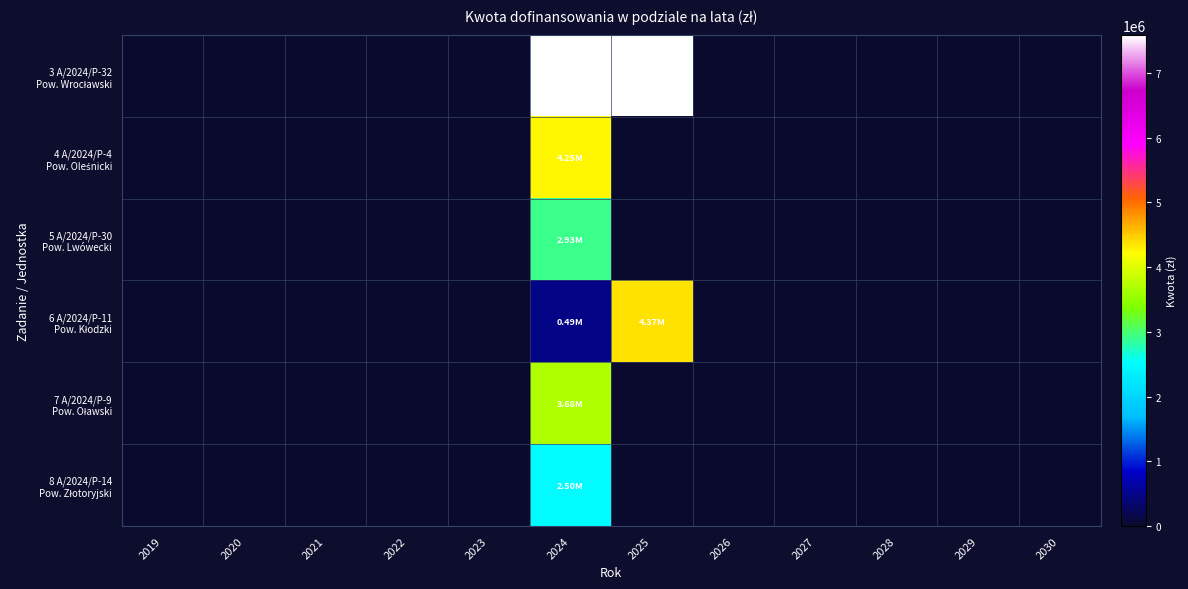

Which series has the largest range (max minus min)?

3 A/2024/P-32 Pow. Wrocławski